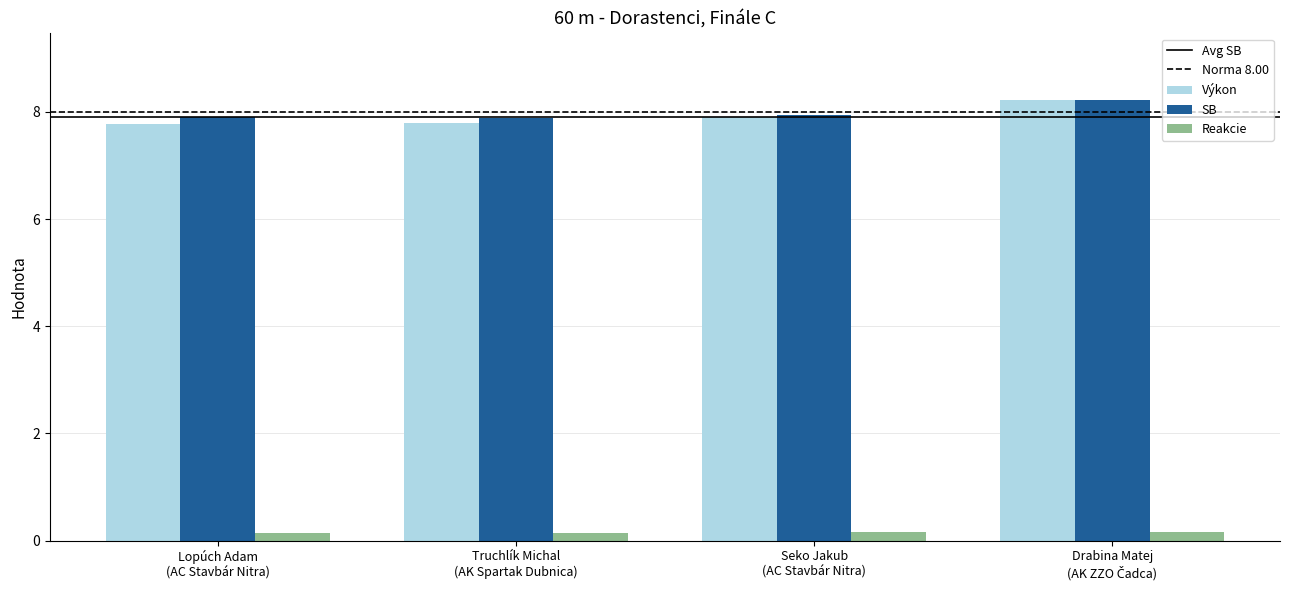

Count the number of data series in this chart.

3